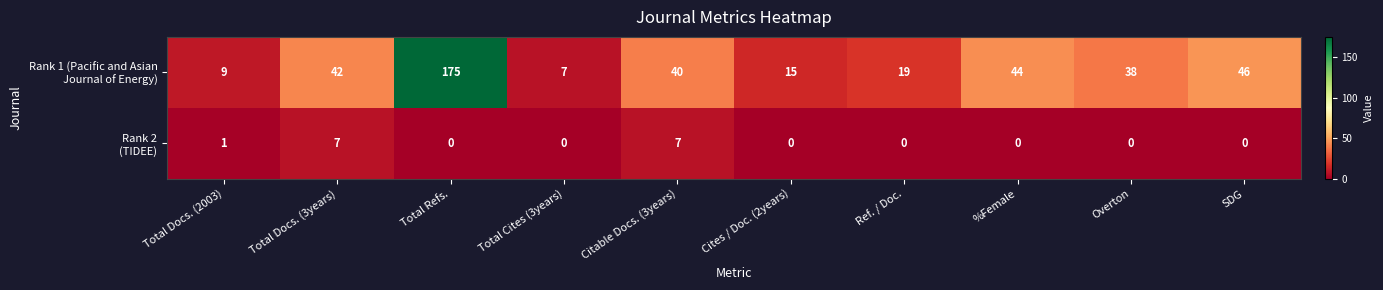

What is the greatest value displayed?

175